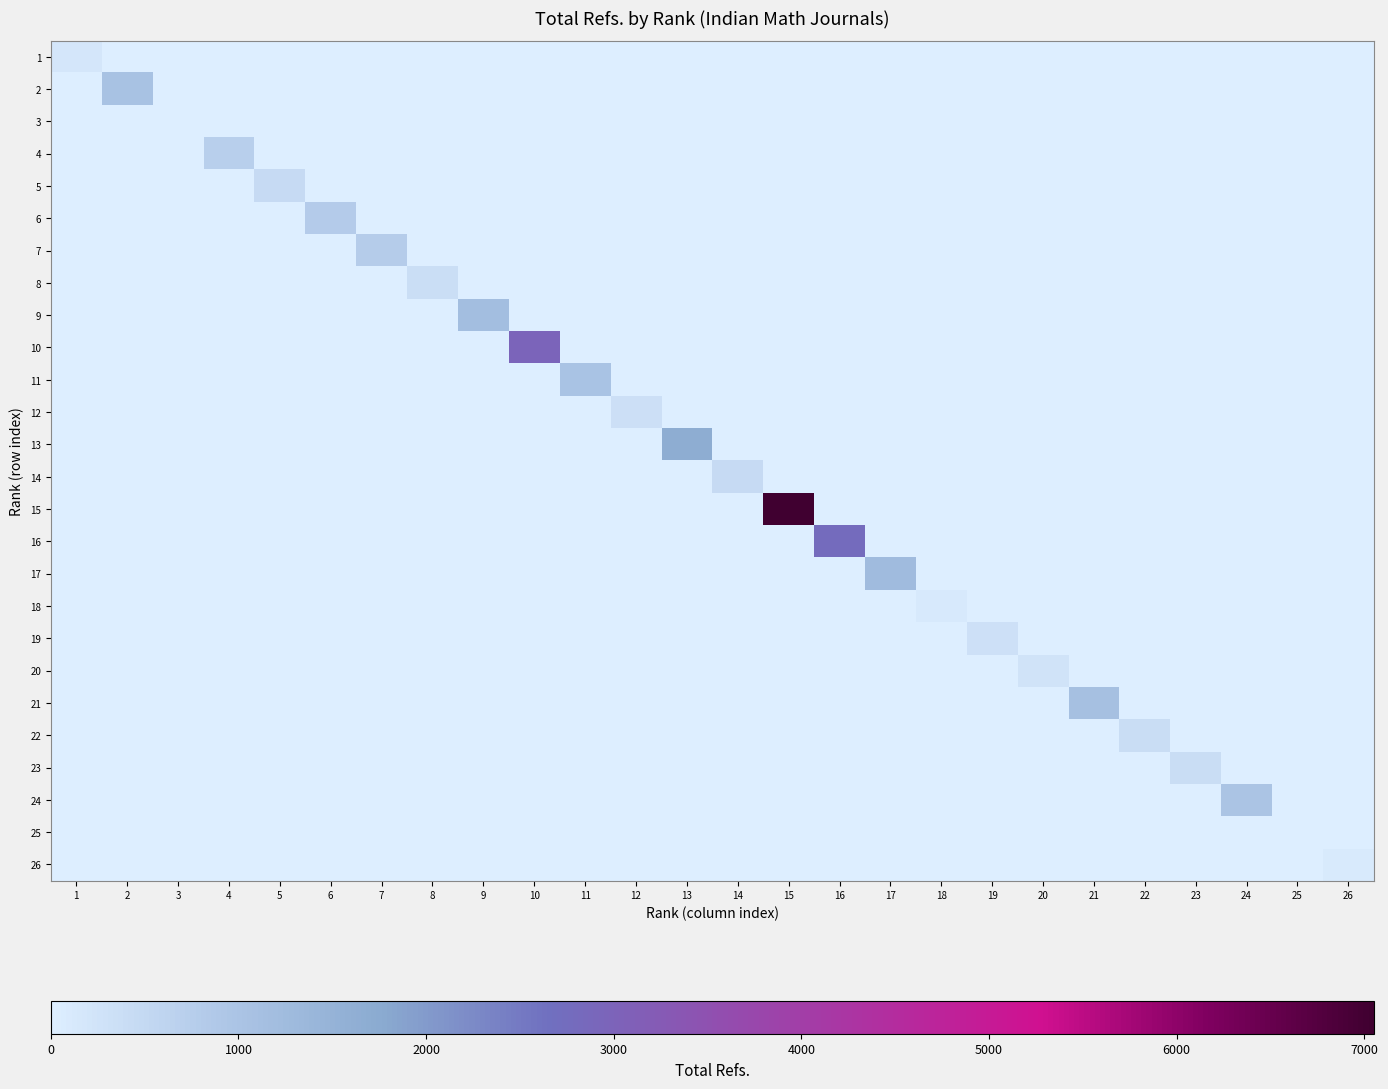

Which series has the largest range (max minus min)?

15